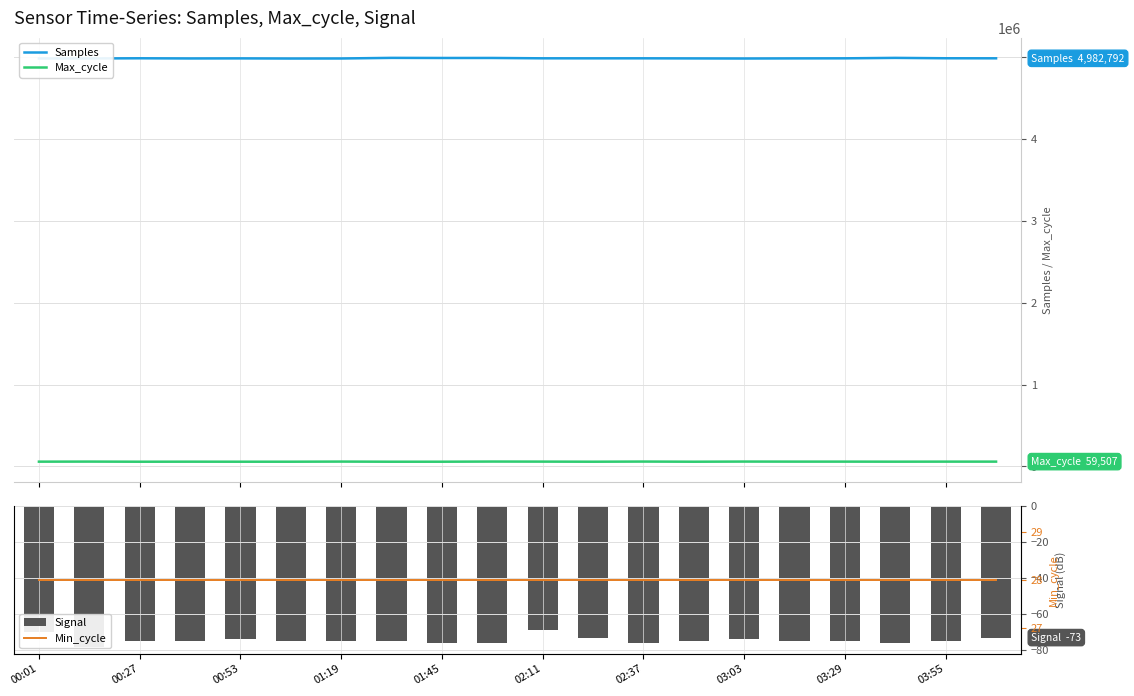

Count the number of categories in the chart.

20